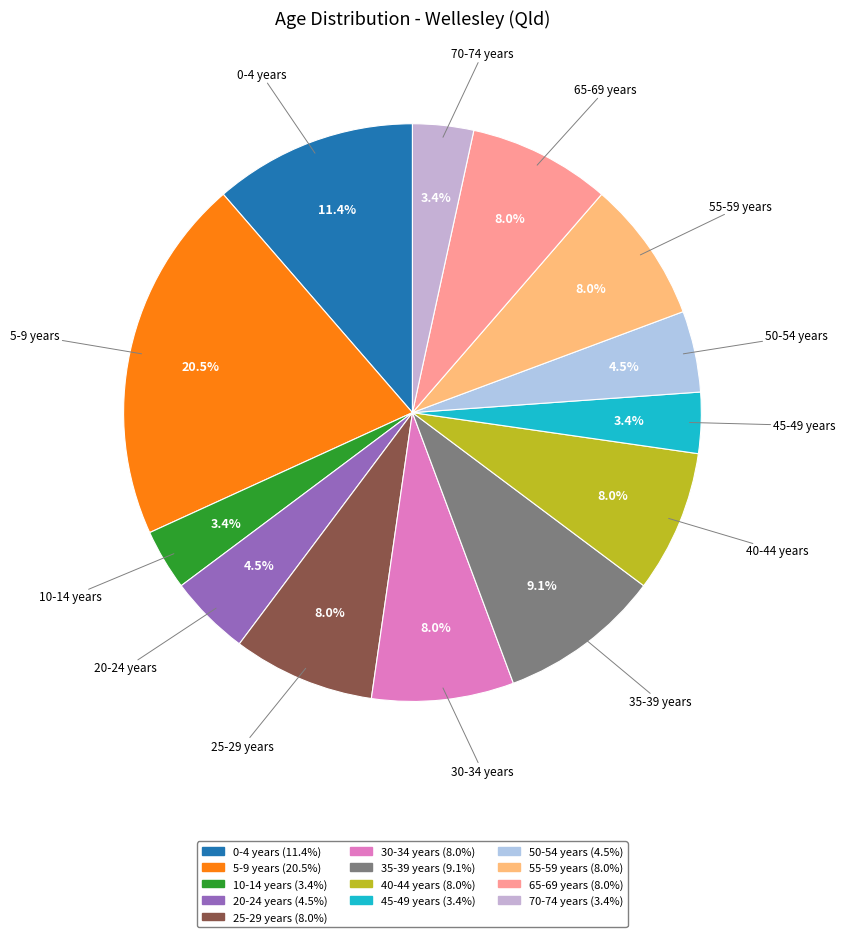

How many segments does this pie chart have?

13